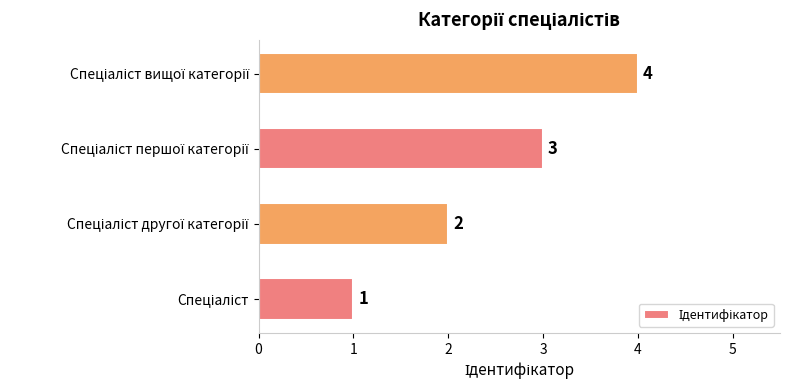

How many distinct data groups are displayed?

1